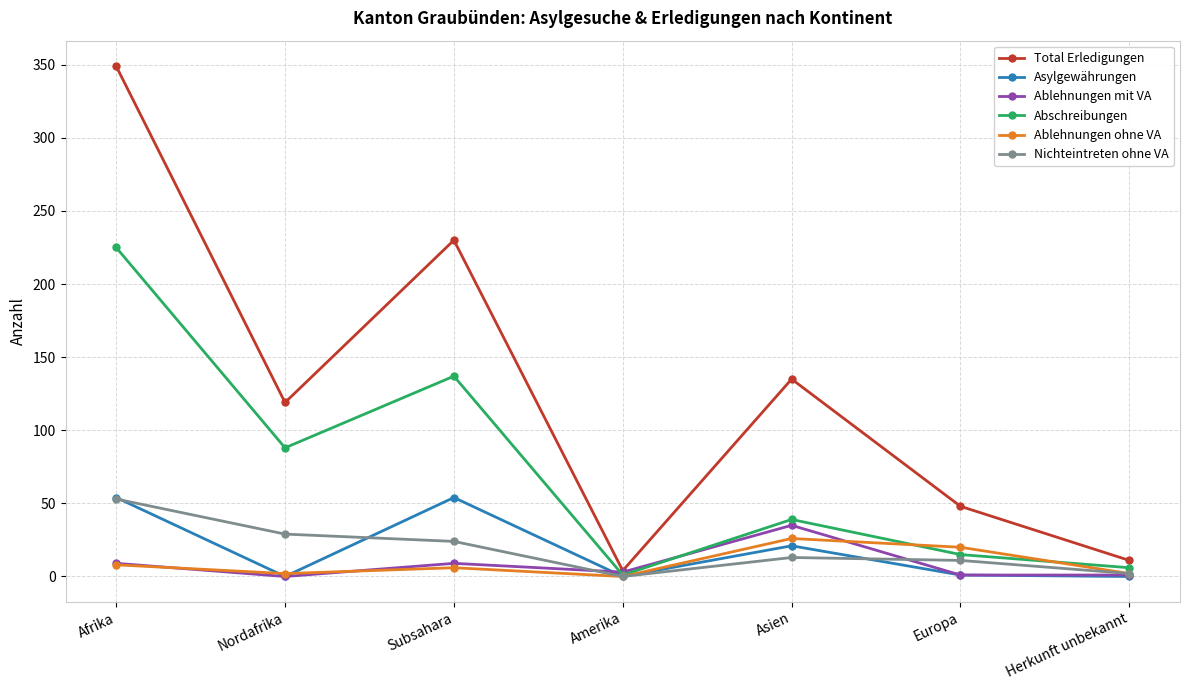

True or false: Abschreibungen and Ablehnungen ohne VA cross at least once.

True